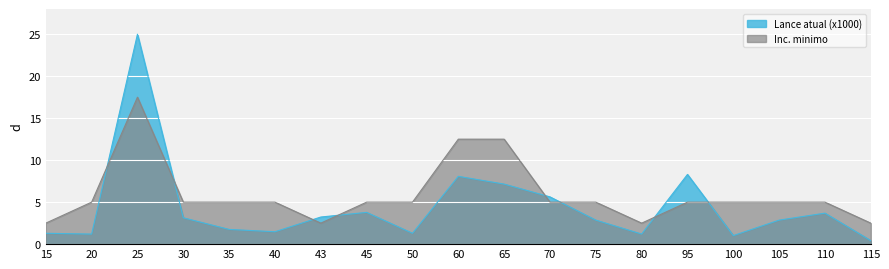

Which label corresponds to the largest value in the chart?

25